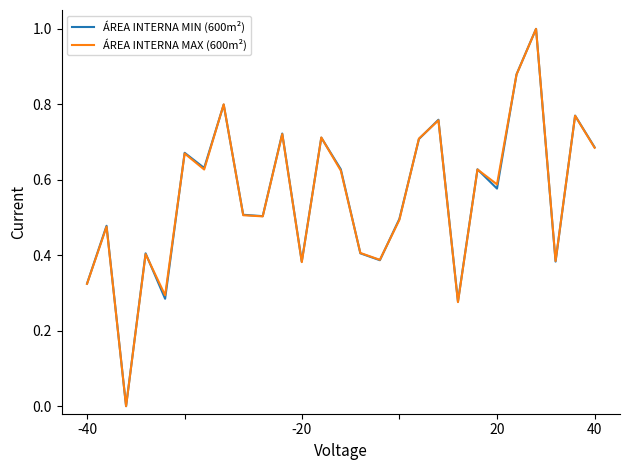

What is the greatest value displayed?

1.0